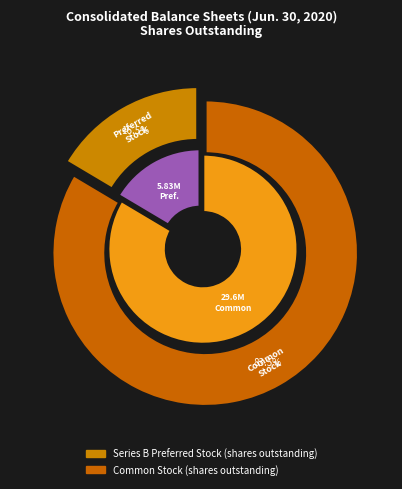

Combined, do Series B Preferred Stock (shares outstanding) and Common Stock (shares outstanding) account for over 50%?

Yes